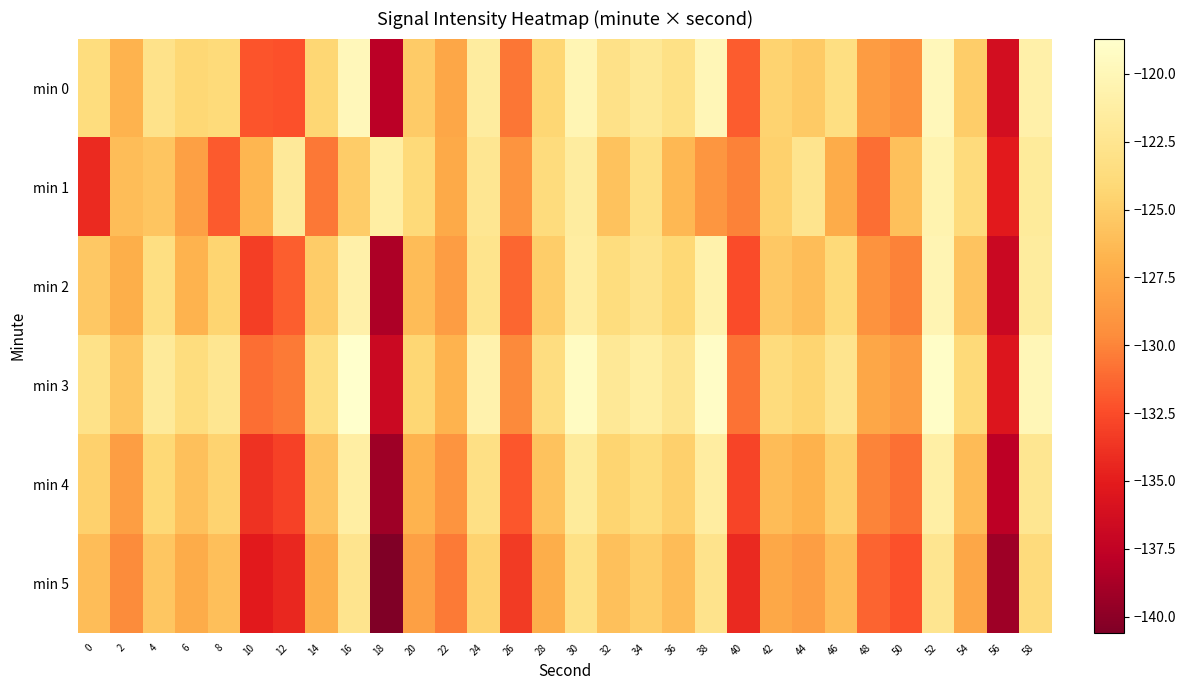

Reading left to right, list all the values displayed in this chart.

min 0: 0=-123.6	2=-126.8	4=-122.9	6=-124.3	8=-123.8	10=-132.1	12=-132.2	14=-124.3	16=-119.8	18=-137.9	20=-125.2	22=-127.7	24=-121.5	26=-130.6	28=-124.3	30=-120.2	32=-123.0	34=-122.1	36=-123.1	38=-120.0	40=-131.7	42=-124.5	44=-125.2	46=-123.3	48=-128.5	50=-129.3	52=-119.8	54=-125.0	56=-136.2	58=-120.9
min 1: 0=-134.2	2=-126.1	4=-125.6	6=-128.2	8=-131.9	10=-126.7	12=-121.9	14=-130.6	16=-125.1	18=-121.2	20=-124.0	22=-127.5	24=-122.3	26=-129.1	28=-123.7	30=-121.5	32=-125.8	34=-123.2	36=-126.4	38=-128.9	40=-130.1	42=-124.7	44=-122.6	46=-127.3	48=-131.0	50=-125.9	52=-120.5	54=-123.8	56=-135.2	58=-121.7
min 2: 0=-125.3	2=-127.1	4=-123.4	6=-126.8	8=-124.5	10=-133.2	12=-131.7	14=-125.1	16=-120.9	18=-138.5	20=-126.2	22=-128.4	24=-122.7	26=-131.3	28=-125.0	30=-121.4	32=-123.6	34=-122.8	36=-124.1	38=-120.7	40=-132.5	42=-125.3	44=-126.1	46=-124.0	48=-129.2	50=-130.1	52=-120.3	54=-125.7	56=-137.0	58=-121.6
min 3: 0=-122.9	2=-125.5	4=-121.8	6=-123.6	8=-122.4	10=-131.0	12=-130.5	14=-123.4	16=-118.7	18=-136.9	20=-124.3	22=-126.8	24=-120.6	26=-129.8	28=-123.5	30=-119.3	32=-122.1	34=-121.2	36=-122.5	38=-119.1	40=-130.8	42=-123.7	44=-124.5	46=-122.6	48=-127.7	50=-128.4	52=-119.0	54=-124.0	56=-135.6	58=-120.0
min 4: 0=-124.7	2=-128.3	4=-124.1	6=-125.9	8=-124.6	10=-133.8	12=-133.0	14=-125.7	16=-121.2	18=-139.2	20=-126.8	22=-129.1	24=-123.2	26=-132.0	28=-125.8	30=-121.7	32=-124.5	34=-123.6	36=-124.8	38=-121.4	40=-132.9	42=-126.2	44=-126.9	46=-124.8	48=-130.0	50=-130.9	52=-121.1	54=-126.3	56=-137.8	58=-122.4
min 5: 0=-126.1	2=-129.7	4=-125.5	6=-127.3	8=-126.0	10=-135.2	12=-134.4	14=-127.1	16=-122.6	18=-140.6	20=-128.2	22=-130.5	24=-124.6	26=-133.4	28=-127.2	30=-123.1	32=-125.9	34=-125.0	36=-126.2	38=-122.8	40=-134.3	42=-127.6	44=-128.3	46=-126.2	48=-131.4	50=-132.3	52=-122.5	54=-127.7	56=-139.2	58=-123.8